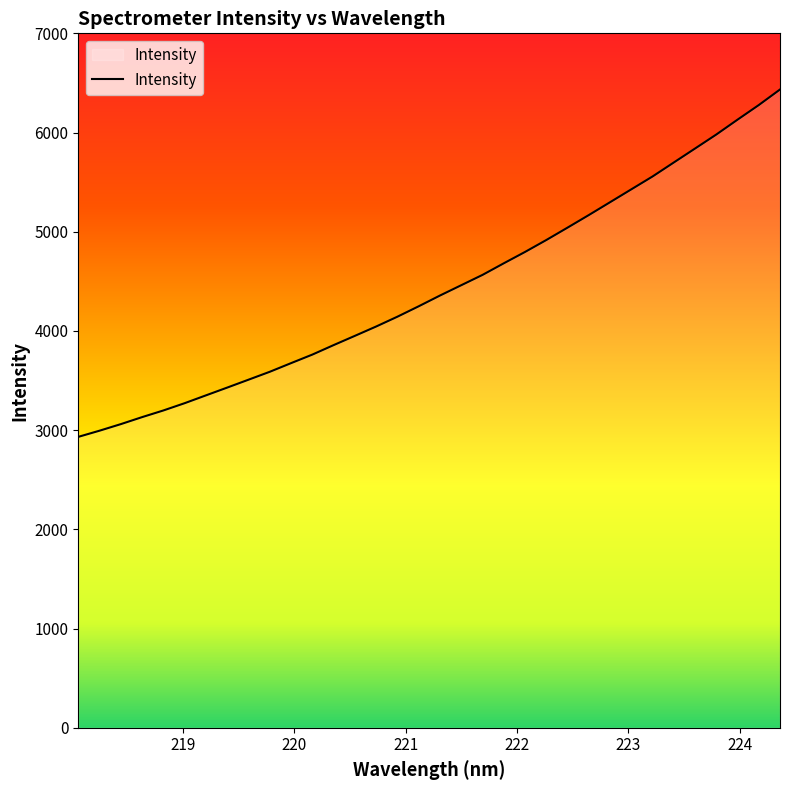

What is the greatest value displayed?

6433.8